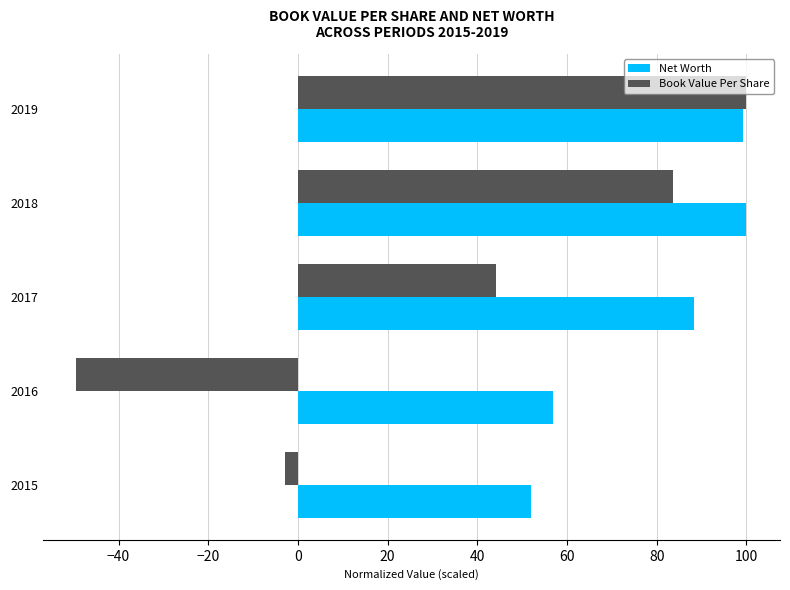

What is the difference between the second highest and minimum values in the Book Value Per Share series?

133.0